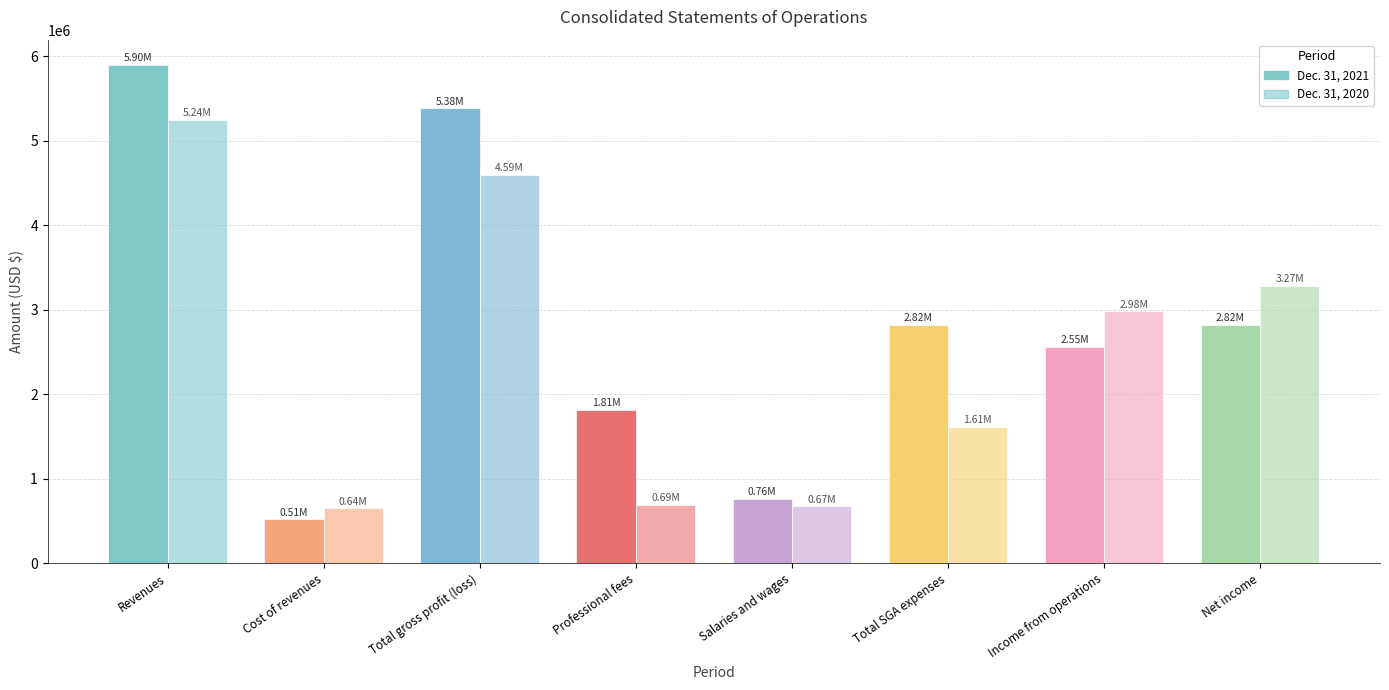

At which label is Dec. 31, 2020 closest to 2947975?

Income from operations